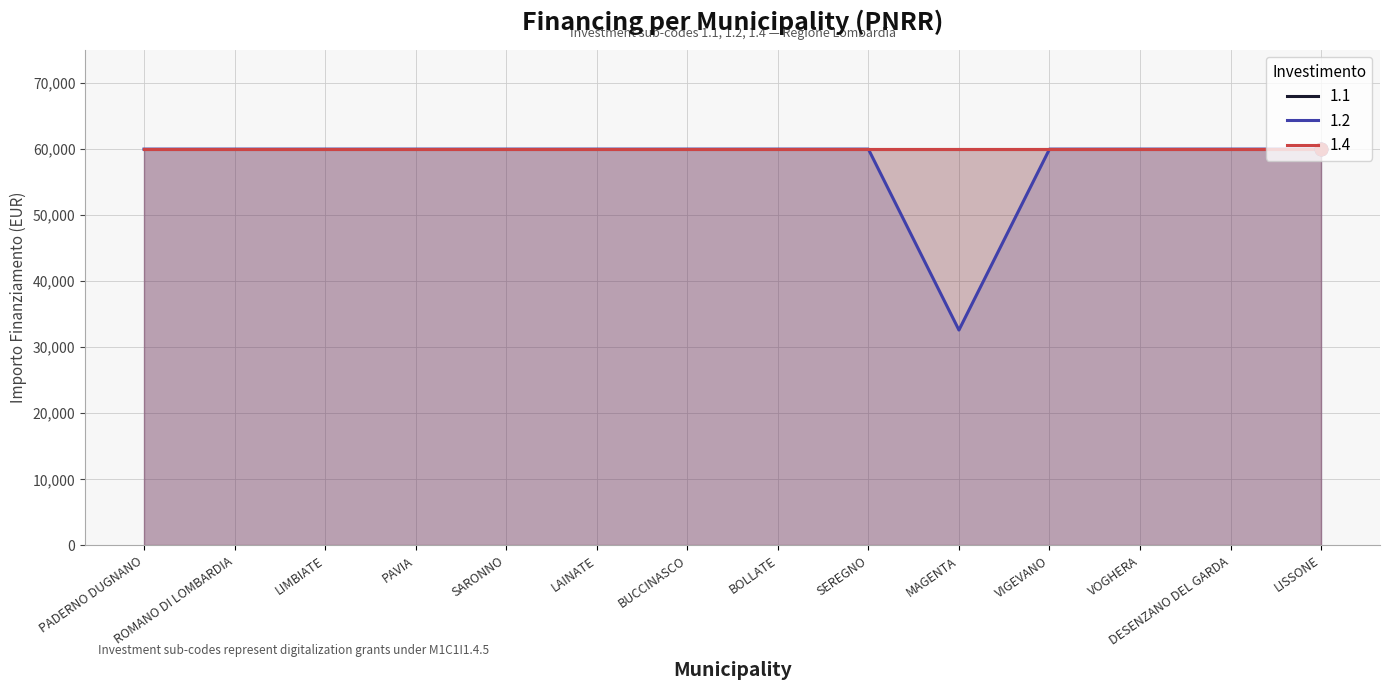

Which series contains the lowest Y value?

1.2